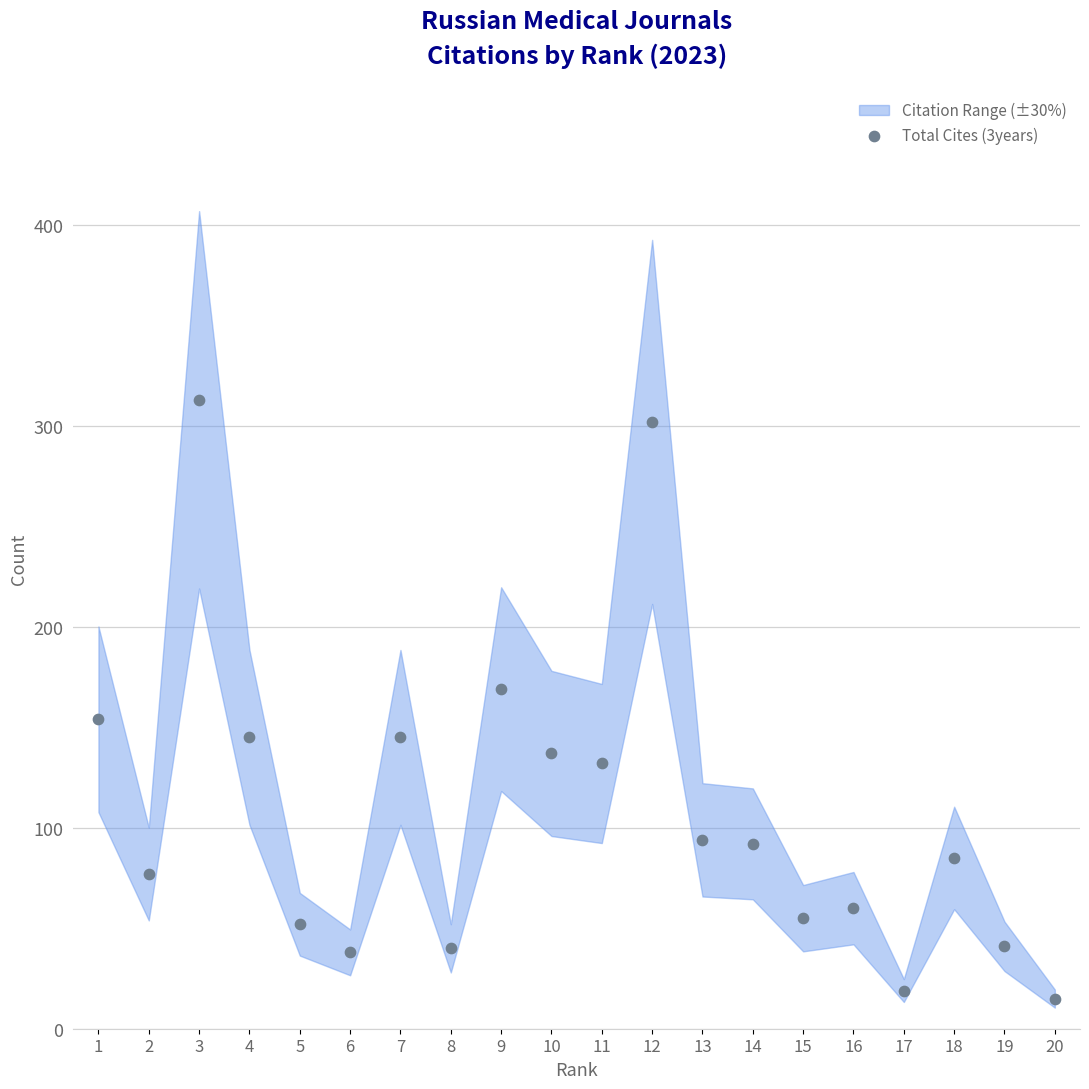

What Y value in the scatter plot is closest to 164?

169